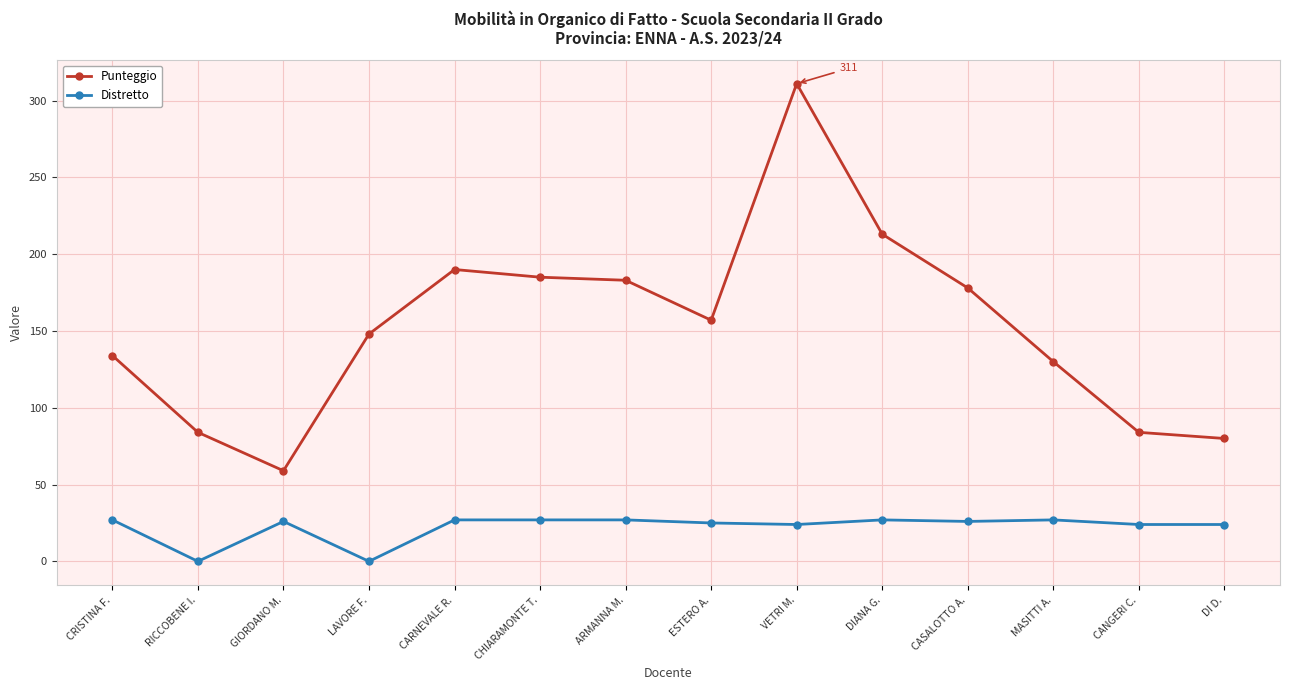

What is the label of the 4th point from the right?

CASALOTTO A.